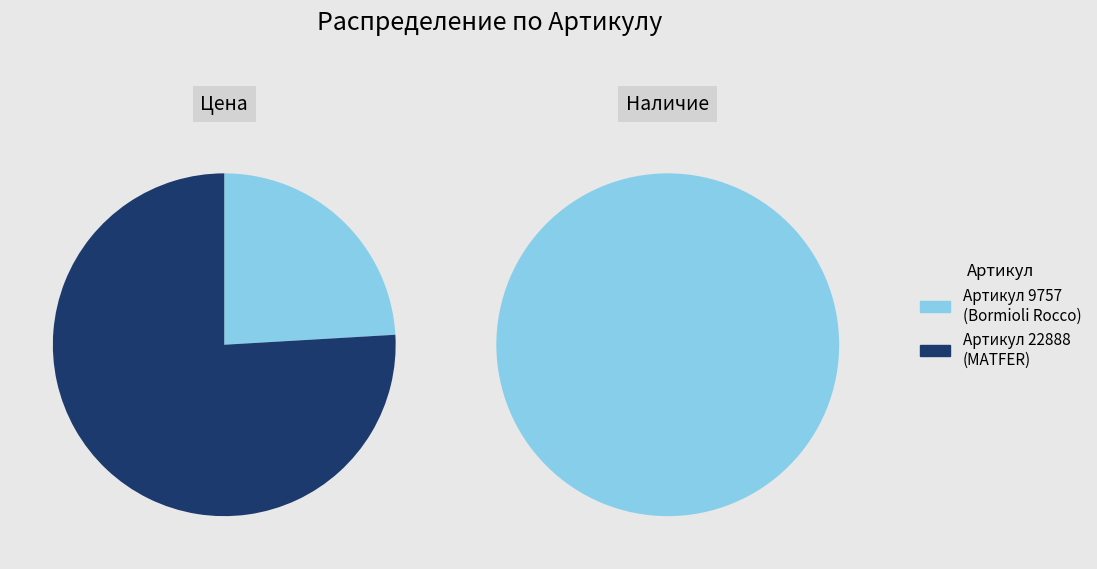

Does any single category account for the majority?

Yes